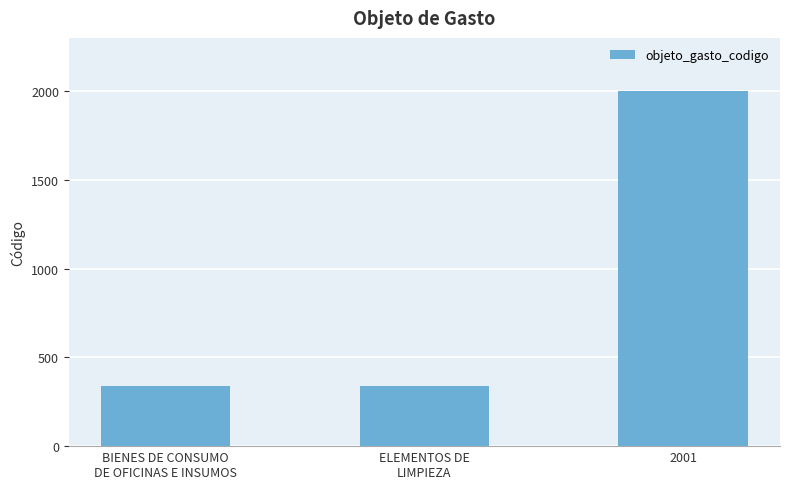

What is the label of the 3rd bar from the left?

2001